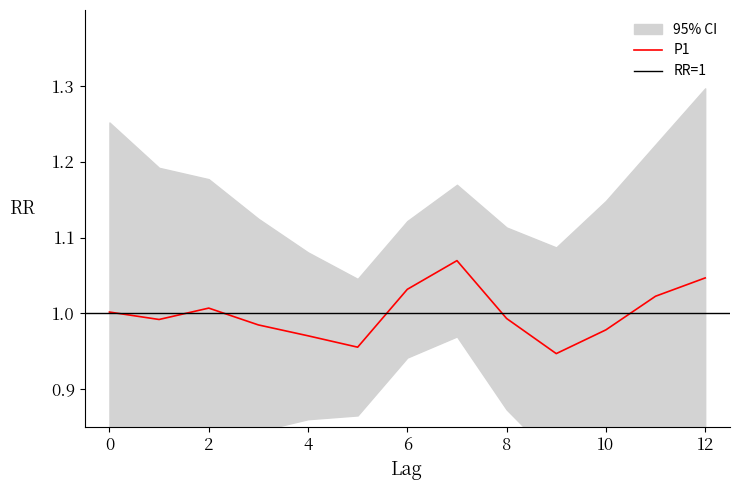

How many lines are shown in the chart?

1